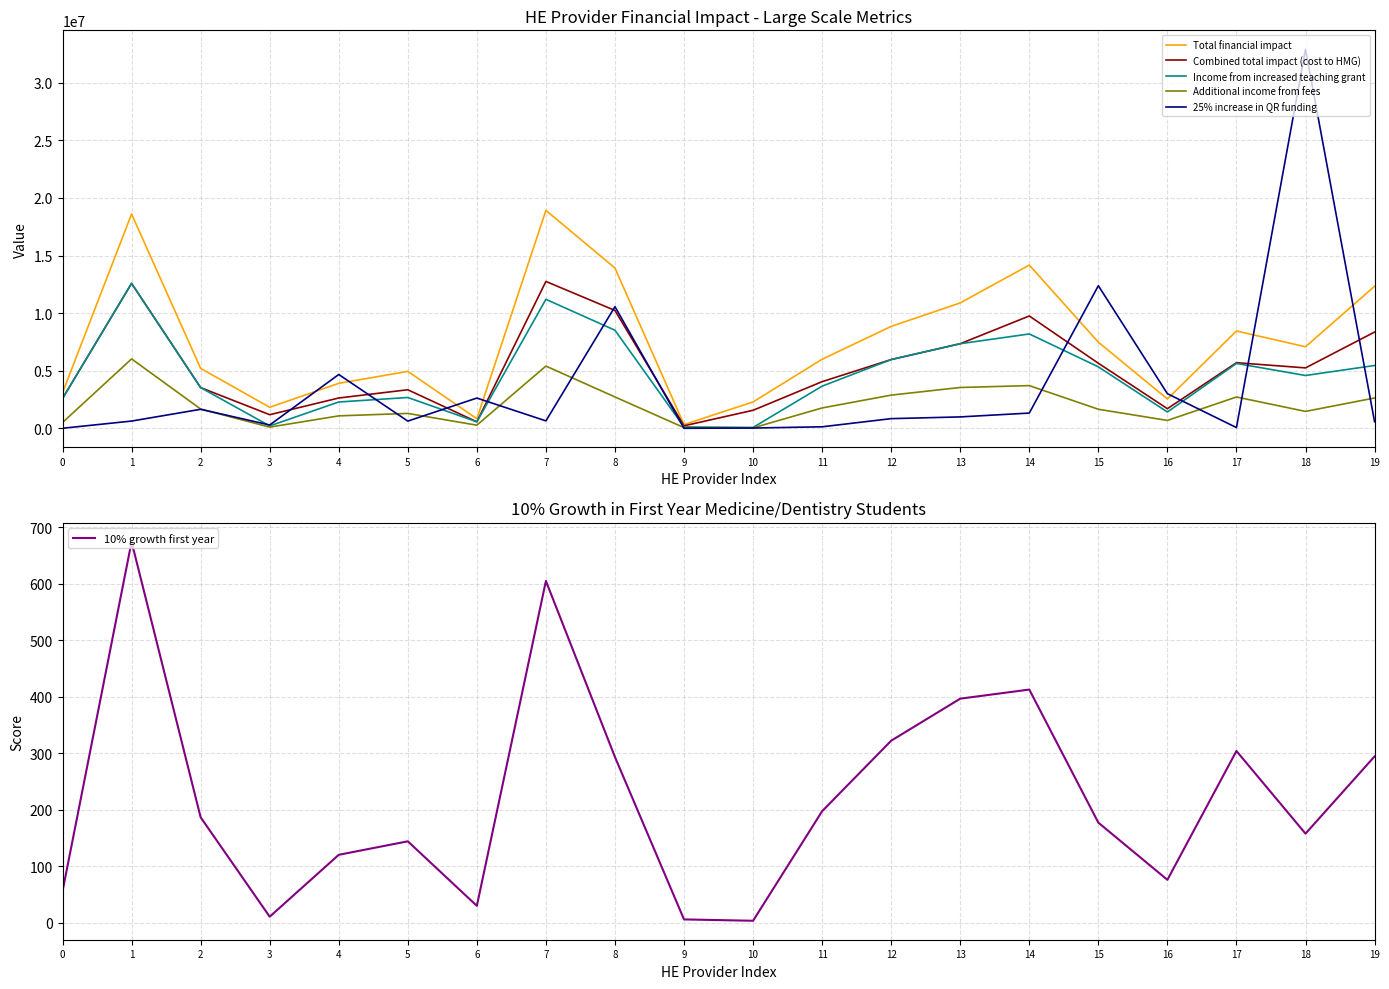

Rank the series by their maximum value, from lowest to highest.

10% growth first year, Additional income from fees, Income from increased teaching grant, Combined total impact (cost to HMG), Total financial impact, 25% increase in QR funding